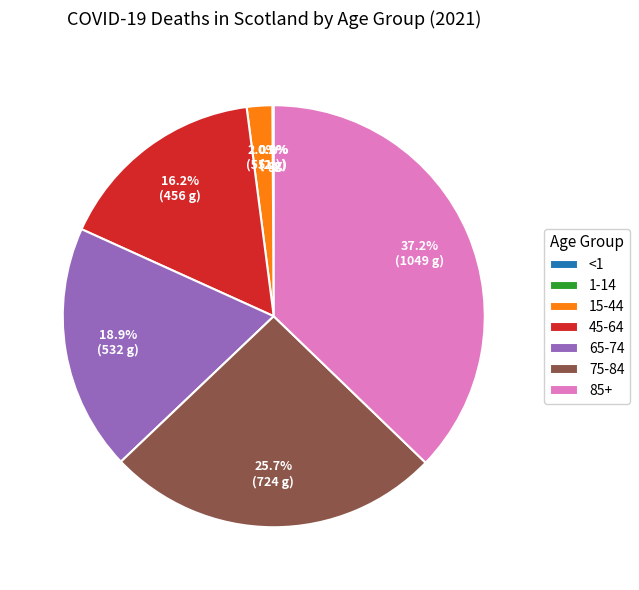

Is it true that 75-84 is 41% of the pie?

False